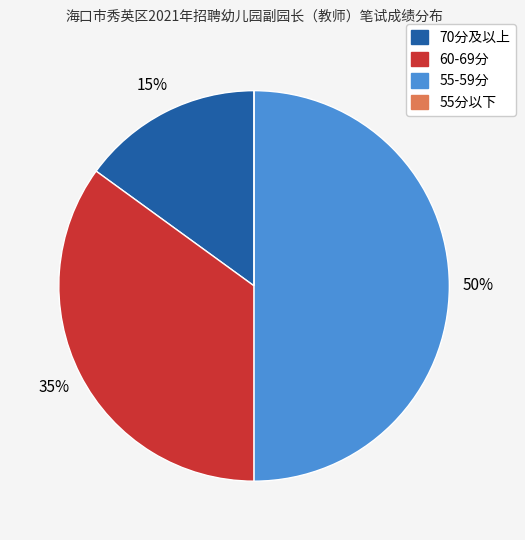

To the nearest percent, what is the difference between the largest and smallest slice percentages?

50%